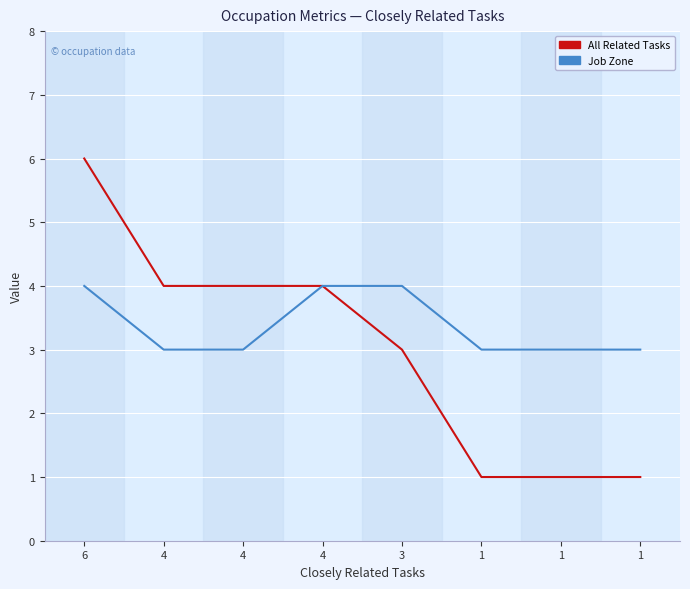

Is this an area chart (filled region under the line)?

No